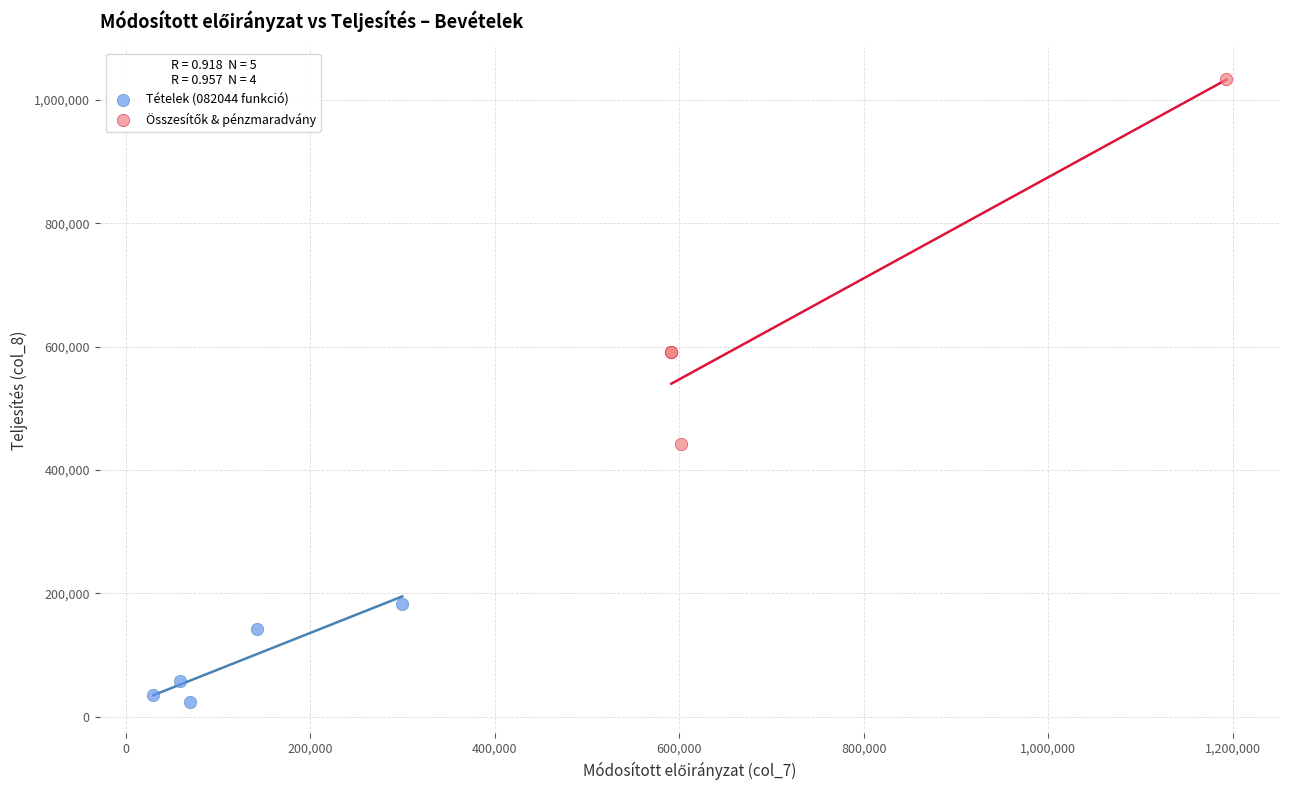

Which series contains the lowest Y value?

Tételek (082044 funkció)